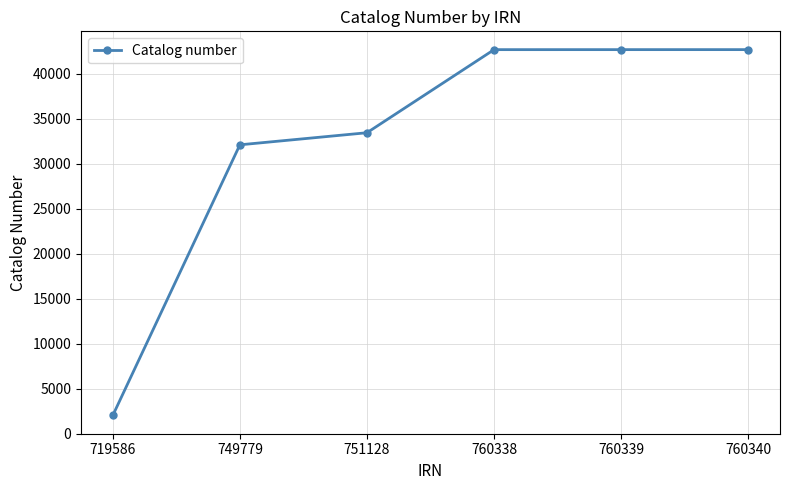

How many series are shown in this chart?

1